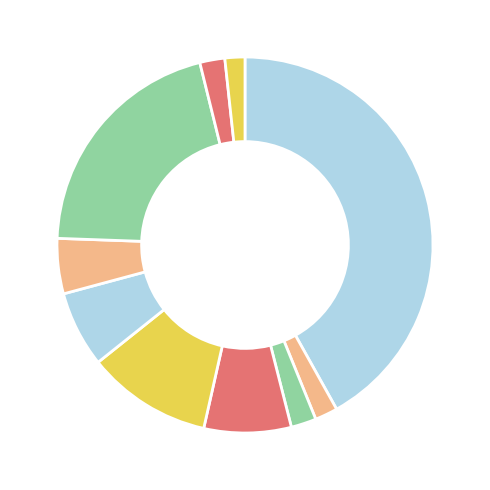

How many segments does this pie chart have?

10